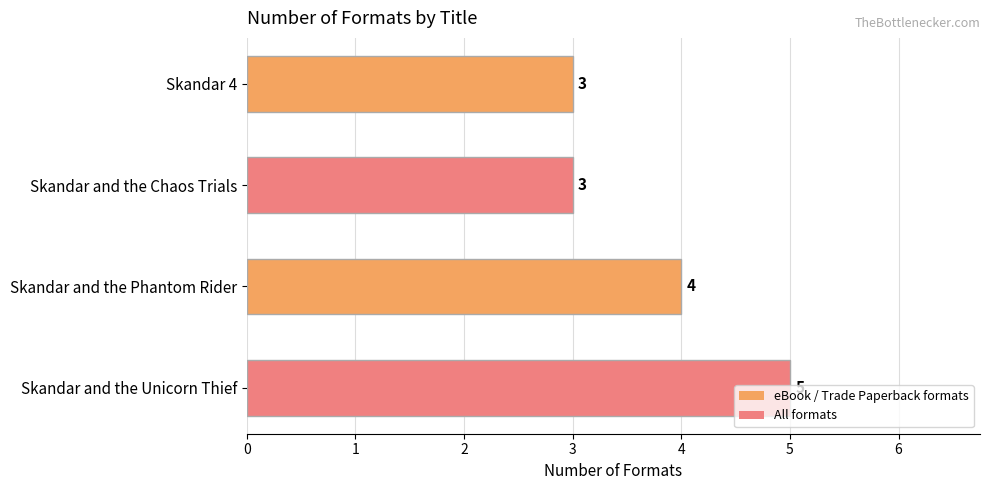

What is the sum of the values at Skandar and the Chaos Trials and Skandar and the Phantom Rider?

7